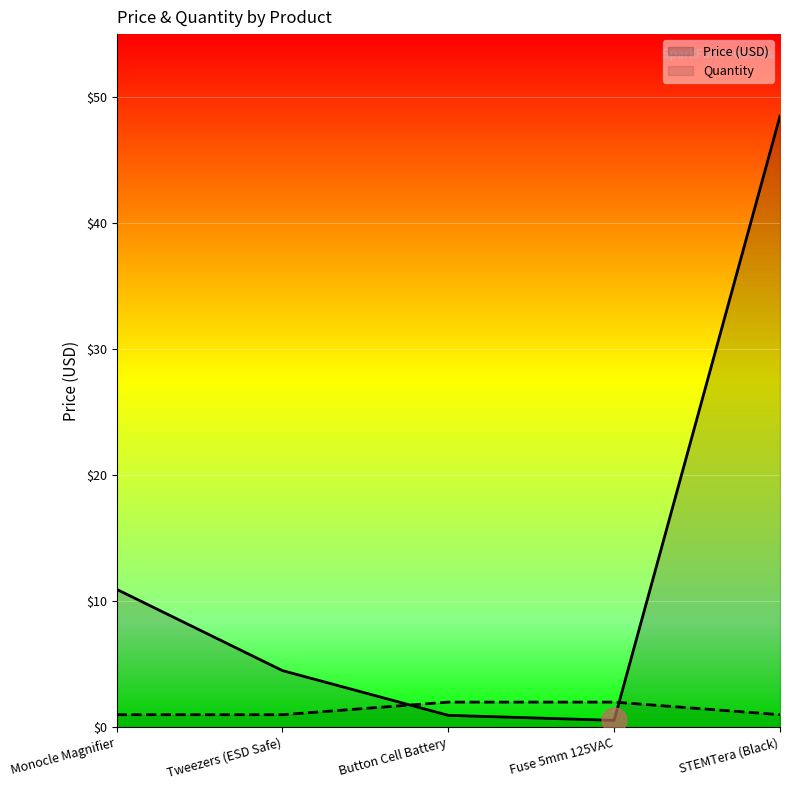

What is the label of the 3rd point from the right?

Button Cell Battery